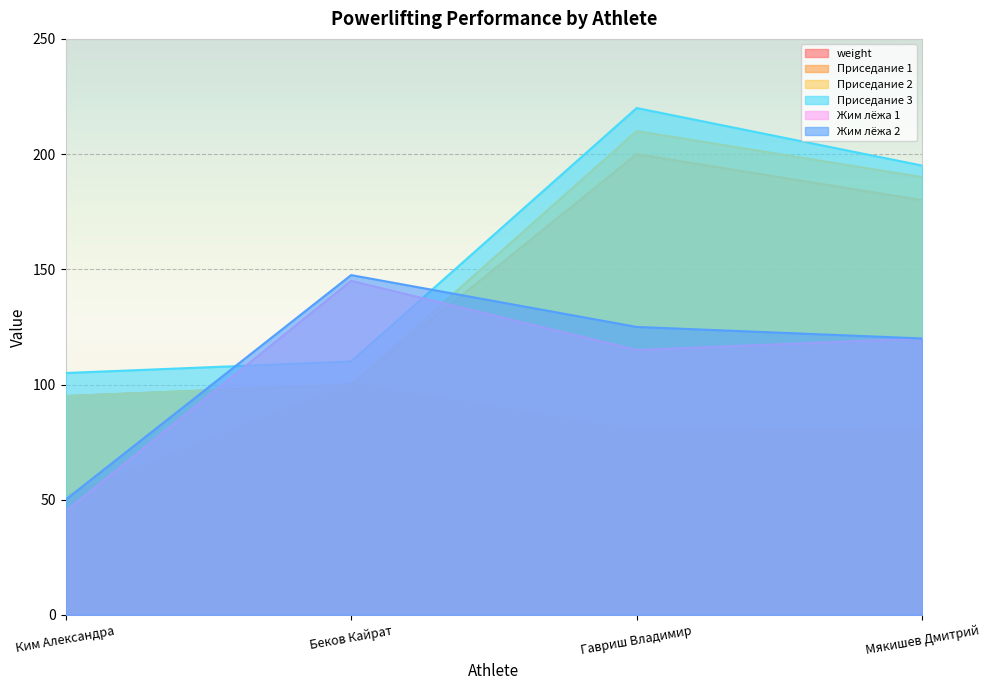

Reading left to right, extract all data points from this chart.

weight: Ким Александра=51.8	Беков Кайрат=100.3	Гавриш Владимир=79.9	Мякишев Дмитрий=81.1
Приседание 1: Ким Александра=95.0	Беков Кайрат=100.0	Гавриш Владимир=200.0	Мякишев Дмитрий=180.0
Приседание 2: Ким Александра=95.0	Беков Кайрат=100.0	Гавриш Владимир=210.0	Мякишев Дмитрий=190.0
Приседание 3: Ким Александра=105.0	Беков Кайрат=110.0	Гавриш Владимир=220.0	Мякишев Дмитрий=195.0
Жим лёжа 1: Ким Александра=45.0	Беков Кайрат=145.0	Гавриш Владимир=115.0	Мякишев Дмитрий=120.0
Жим лёжа 2: Ким Александра=50.0	Беков Кайрат=147.5	Гавриш Владимир=125.0	Мякишев Дмитрий=120.0